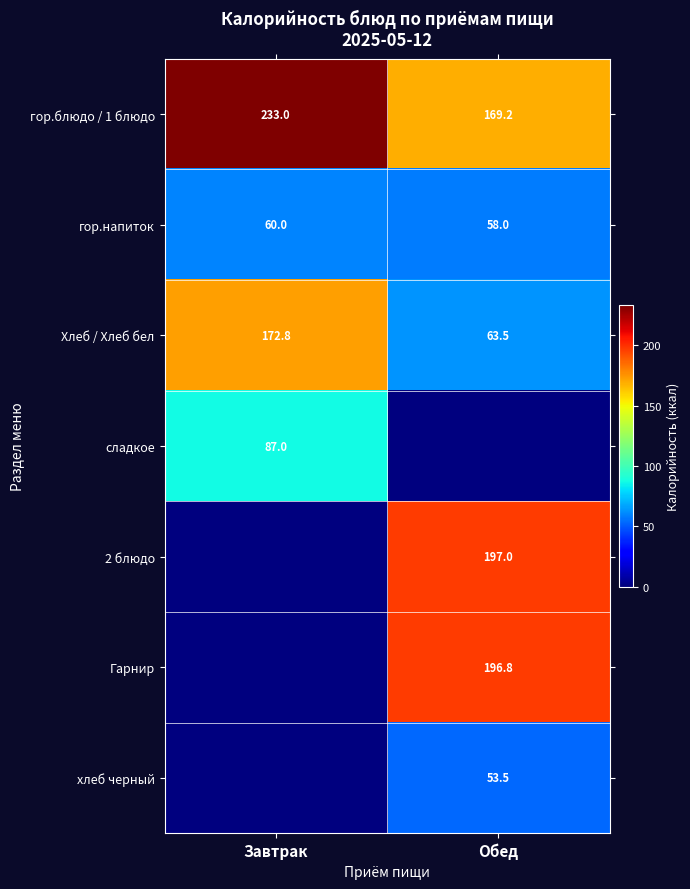

What is the difference between the maximum and minimum values in the гор.блюдо / 1 блюдо series?

63.8